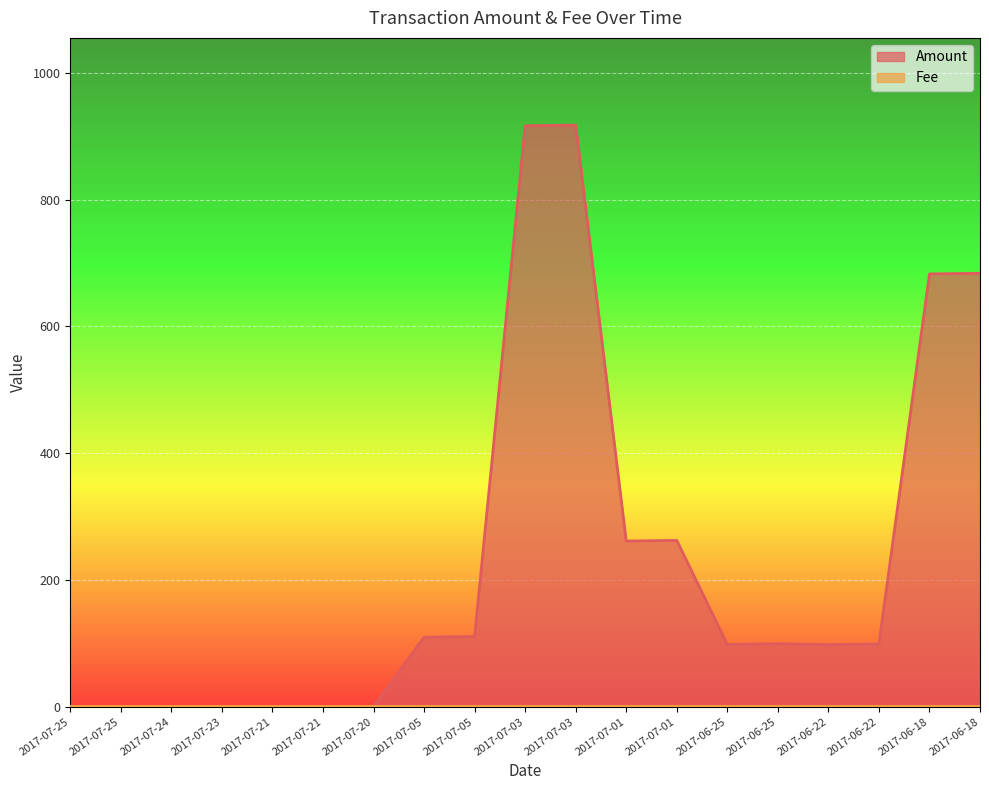

How many categories are shown in the chart?

19